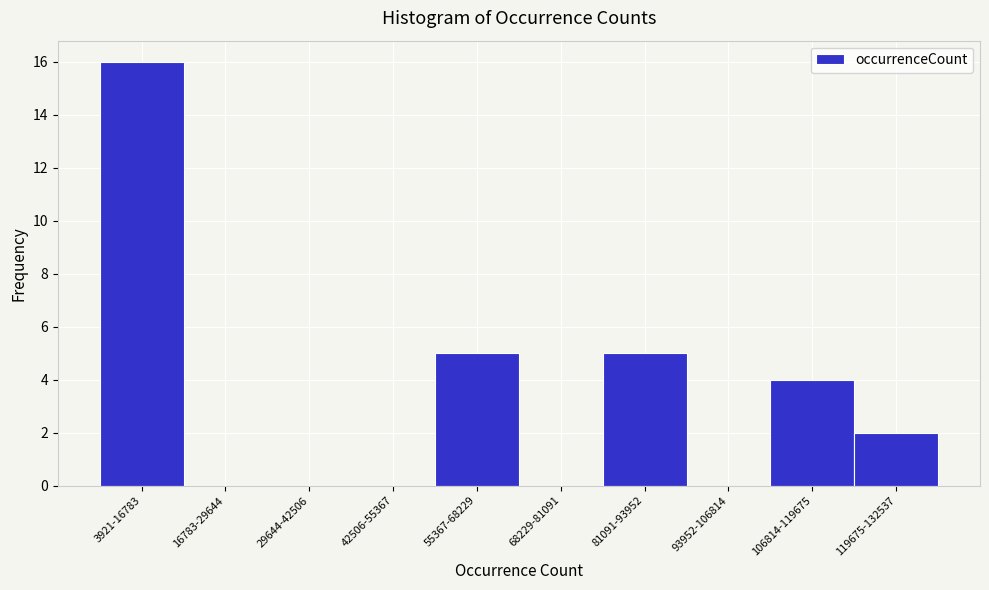

Reading left to right, list all the values displayed in this chart.

3921-16783=16	16783-29644=0	29644-42506=0	42506-55367=0	55367-68229=5	68229-81091=0	81091-93952=5	93952-106814=0	106814-119675=4	119675-132537=2